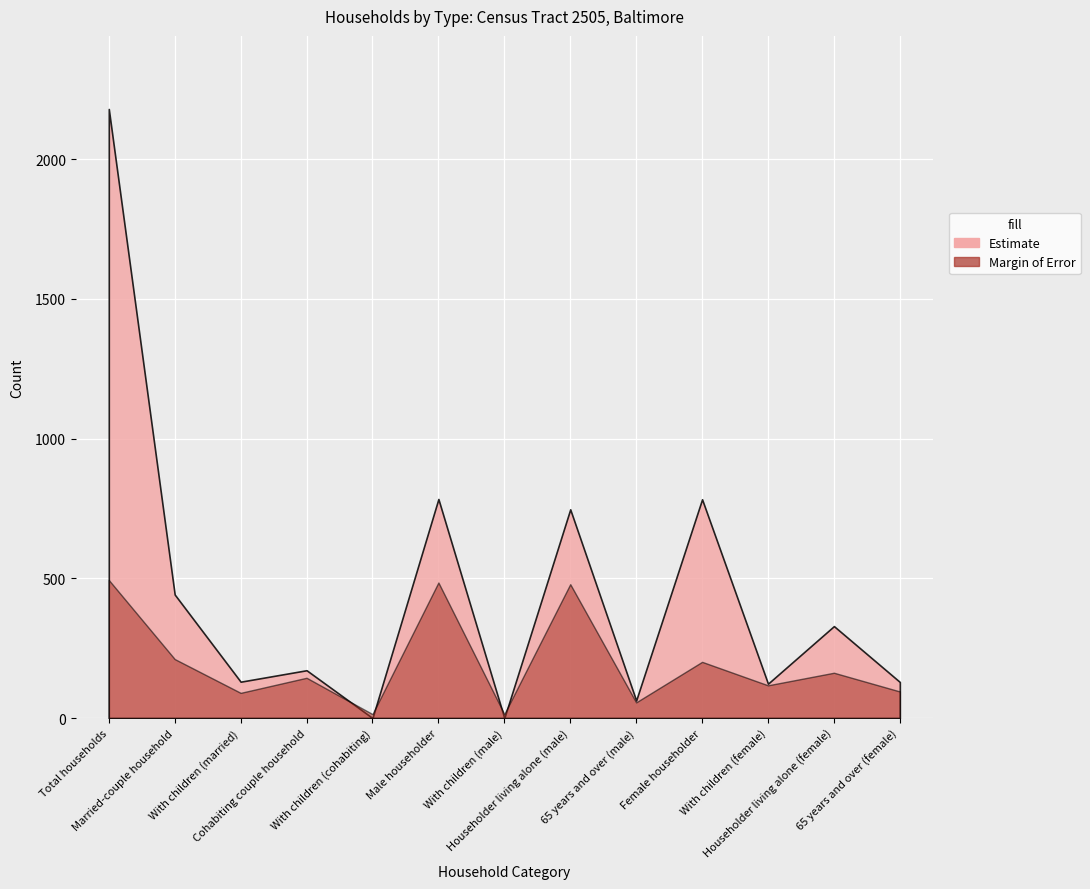

At which label does Estimate first exceed 171?

Total households